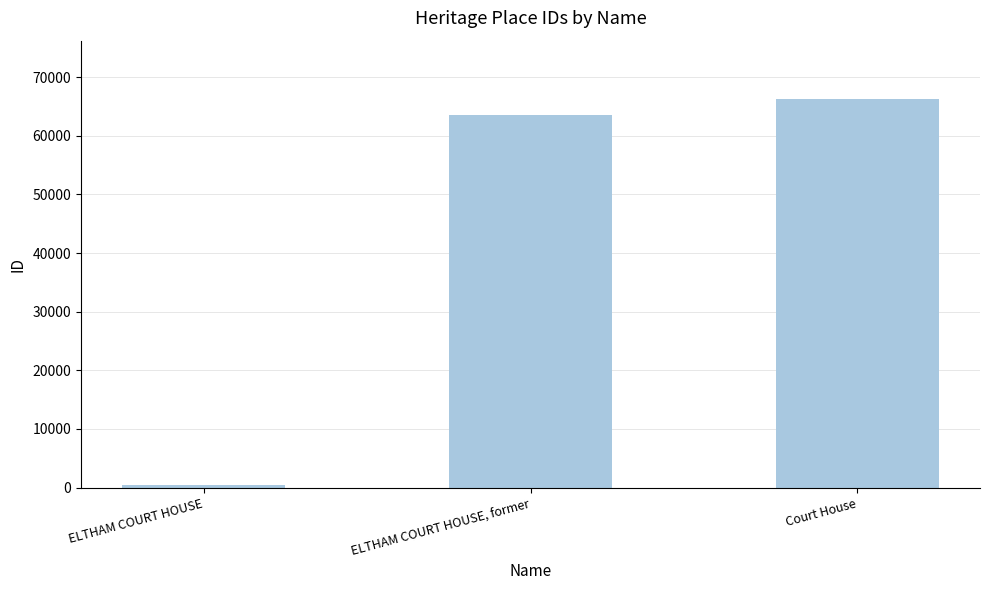

What is the label of the 3rd bar from the right?

ELTHAM COURT HOUSE